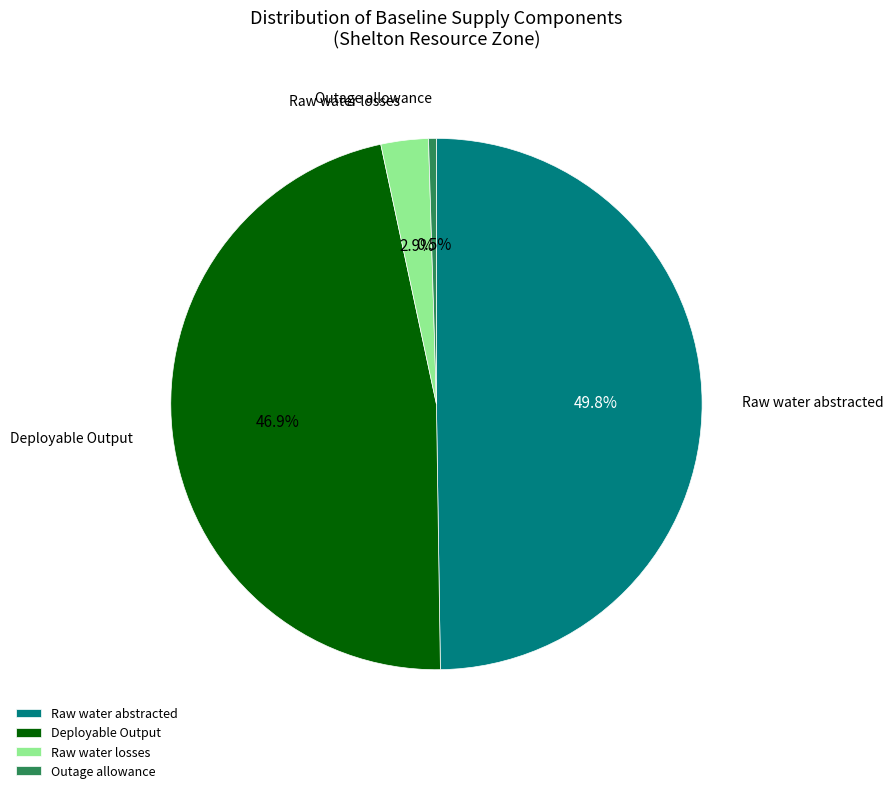

How many segments does this pie chart have?

4